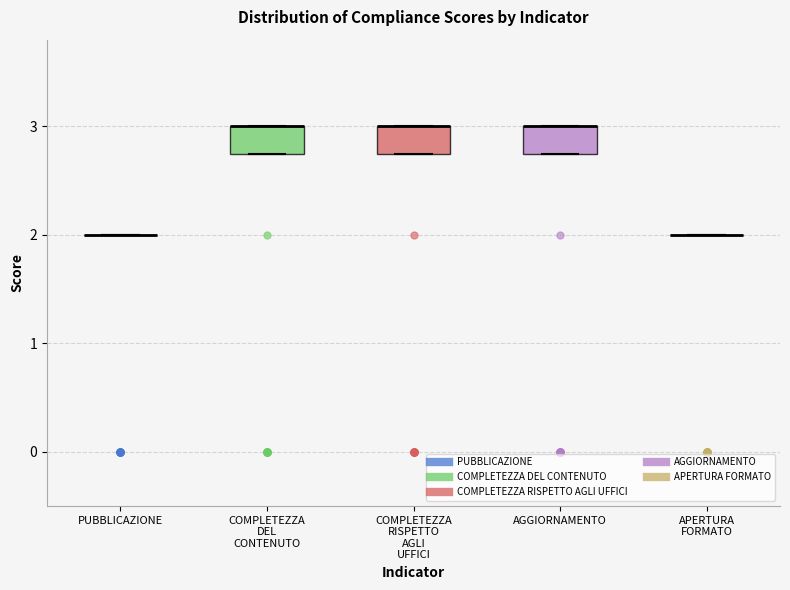

Where is the upper edge of the box for AGGIORNAMENTO on the y-axis? The values are not printed on the chart, so give them approximately, as read against the axis.

3.0